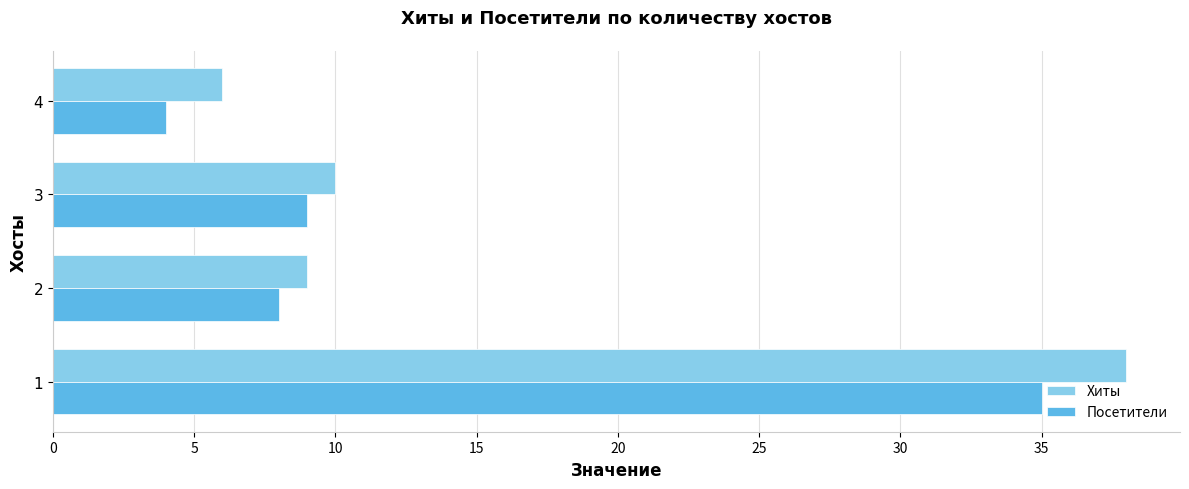

What is the sum of all Хиты values?

63